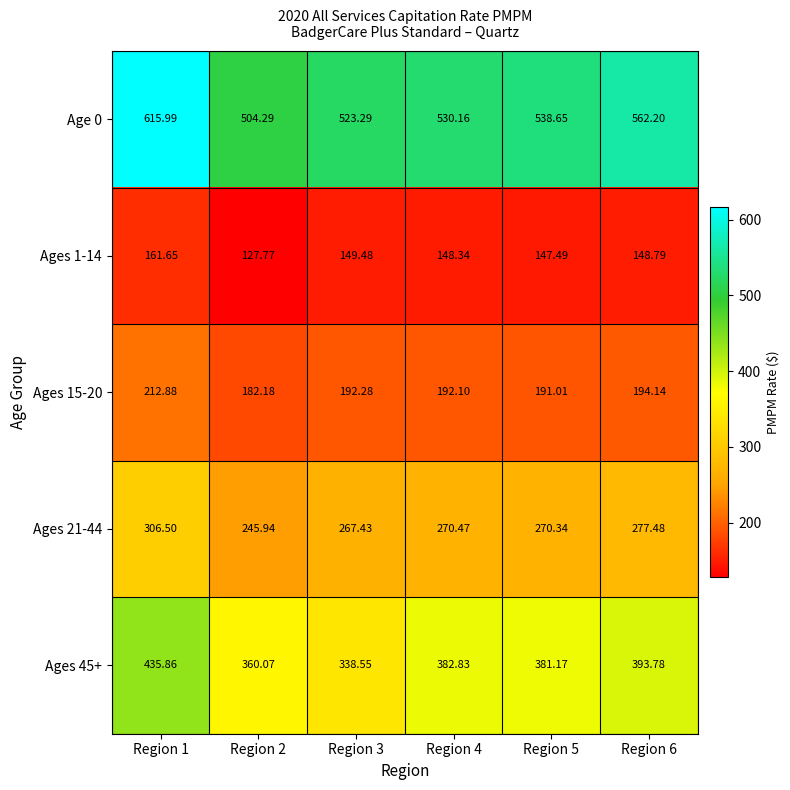

Is the value of Ages 45+ at Region 6 greater than the value of Ages 15-20 at Region 5?

Yes